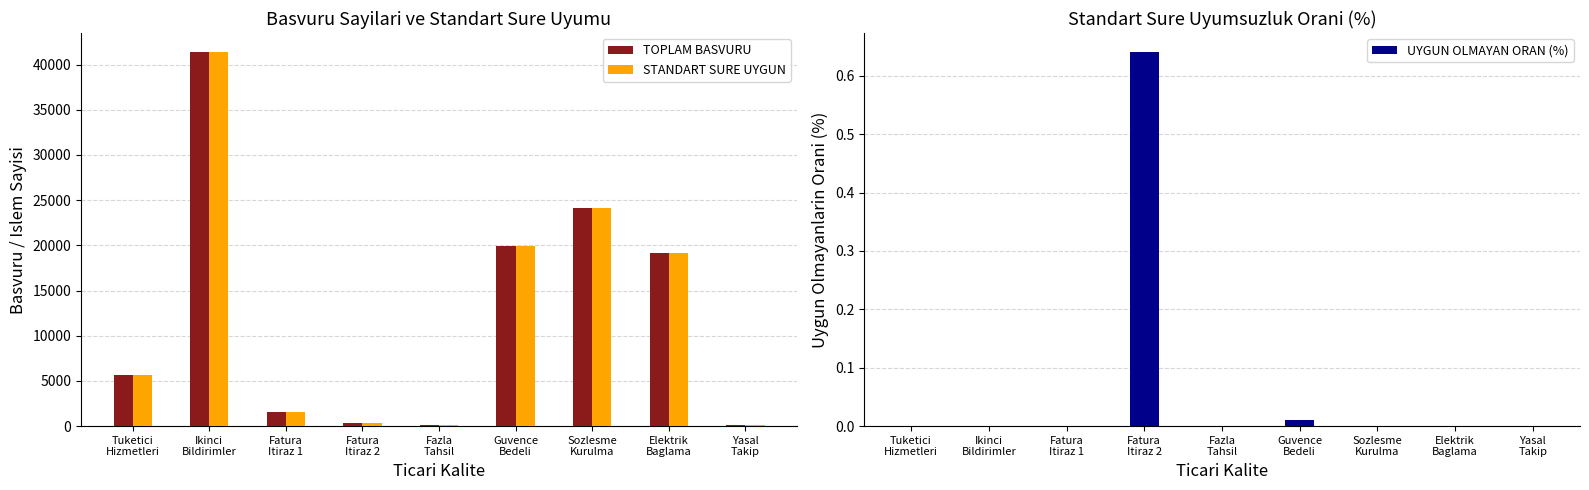

Reading left to right, transcribe all the data shown in this chart.

TOPLAM BASVURU: Tuketici
Hizmetleri=5689.0	Ikinci
Bildirimler=41415.0	Fatura
Itiraz 1=1513.0	Fatura
Itiraz 2=312.0	Fazla
Tahsil=74.0	Guvence
Bedeli=19935.0	Sozlesme
Kurulma=24180.0	Elektrik
Baglama=19114.0	Yasal
Takip=121.0
STANDART SURE UYGUN: Tuketici
Hizmetleri=5689.0	Ikinci
Bildirimler=41415.0	Fatura
Itiraz 1=1513.0	Fatura
Itiraz 2=310.0	Fazla
Tahsil=74.0	Guvence
Bedeli=19933.0	Sozlesme
Kurulma=24180.0	Elektrik
Baglama=19114.0	Yasal
Takip=121.0
UYGUN OLMAYAN ORAN (%): Tuketici
Hizmetleri=0.0	Ikinci
Bildirimler=0.0	Fatura
Itiraz 1=0.0	Fatura
Itiraz 2=0.6	Fazla
Tahsil=0.0	Guvence
Bedeli=0.0	Sozlesme
Kurulma=0.0	Elektrik
Baglama=0.0	Yasal
Takip=0.0